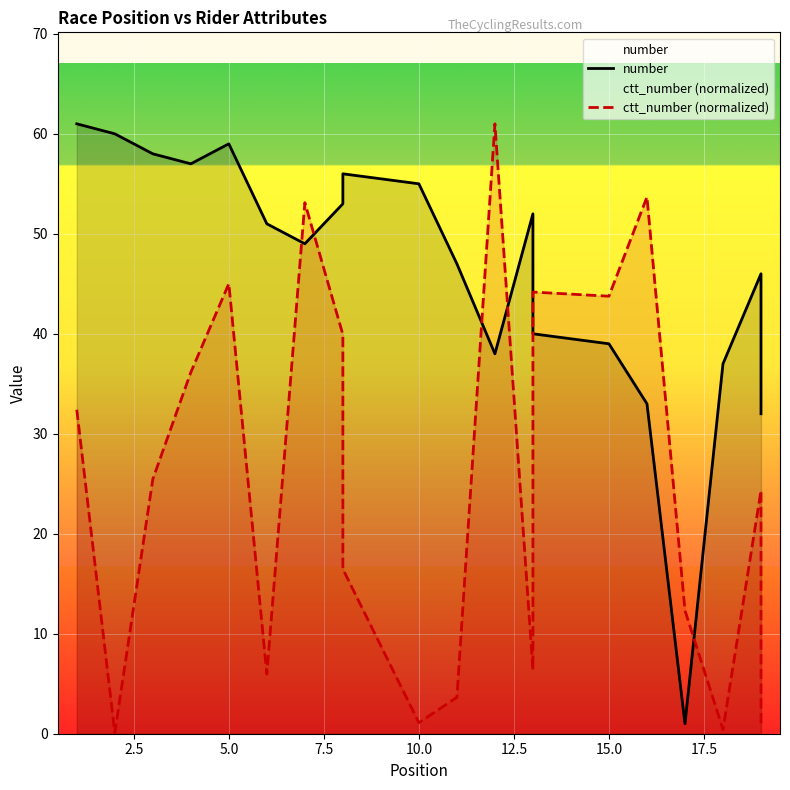

What is the sum of all number values?

924.0